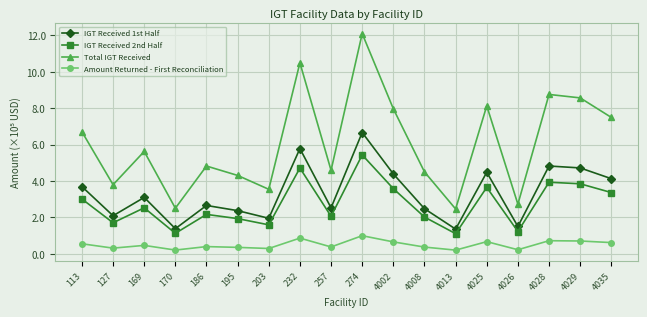

Which category has the highest value across all series?

274